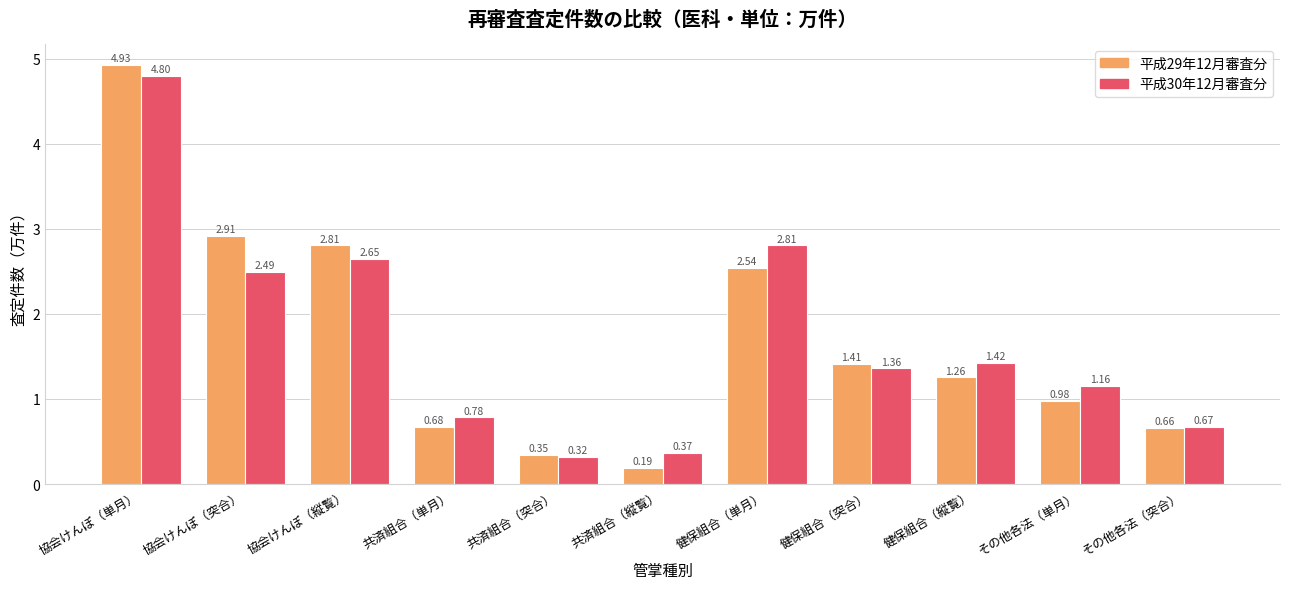

Which category has the lowest value across all series?

共済組合（縦覧）